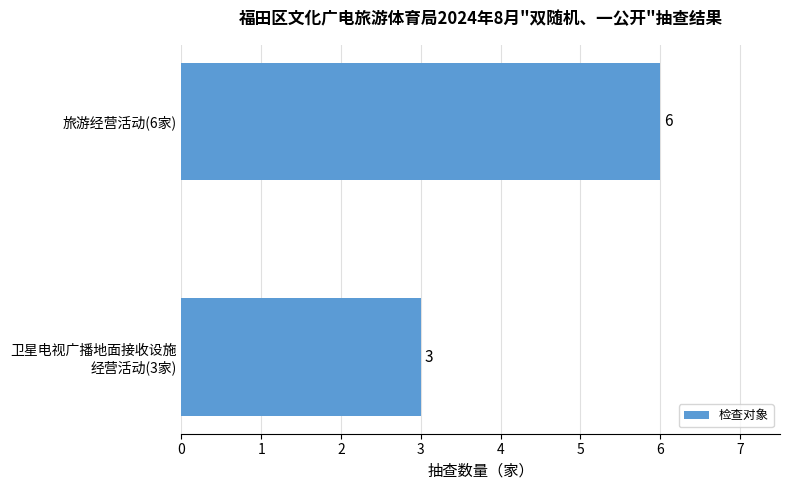

What is the smallest value displayed?

3